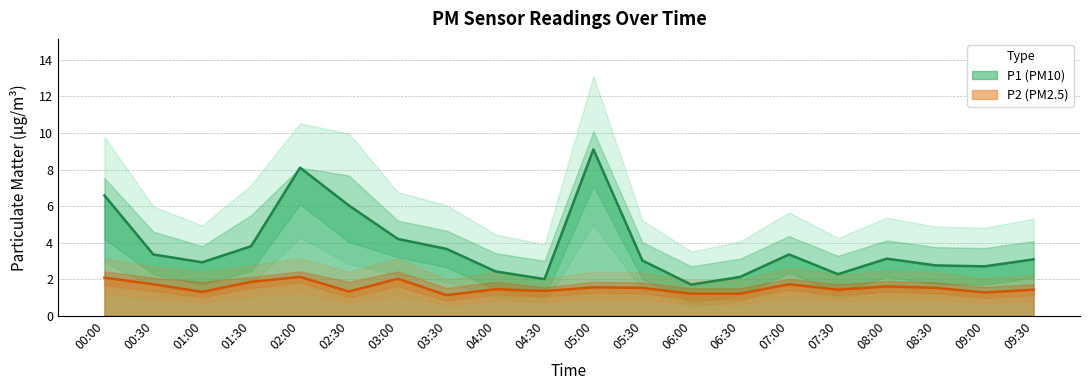

How many interior local peaks does the P2 series have?

6